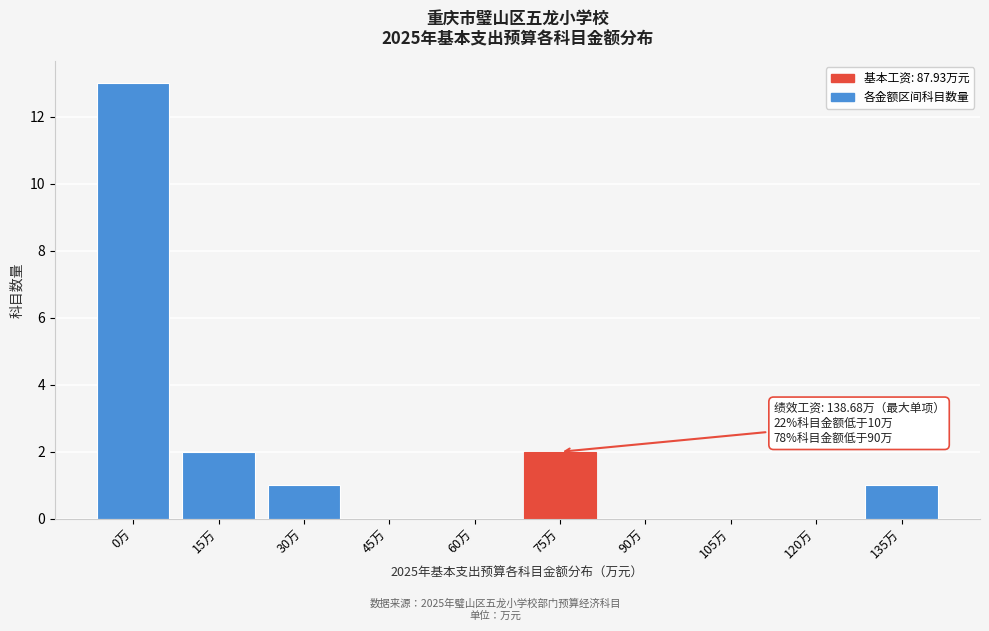

Reading left to right, extract all data points from this chart.

0万=13	15万=2	30万=1	45万=0	60万=0	75万=2	90万=0	105万=0	120万=0	135万=1